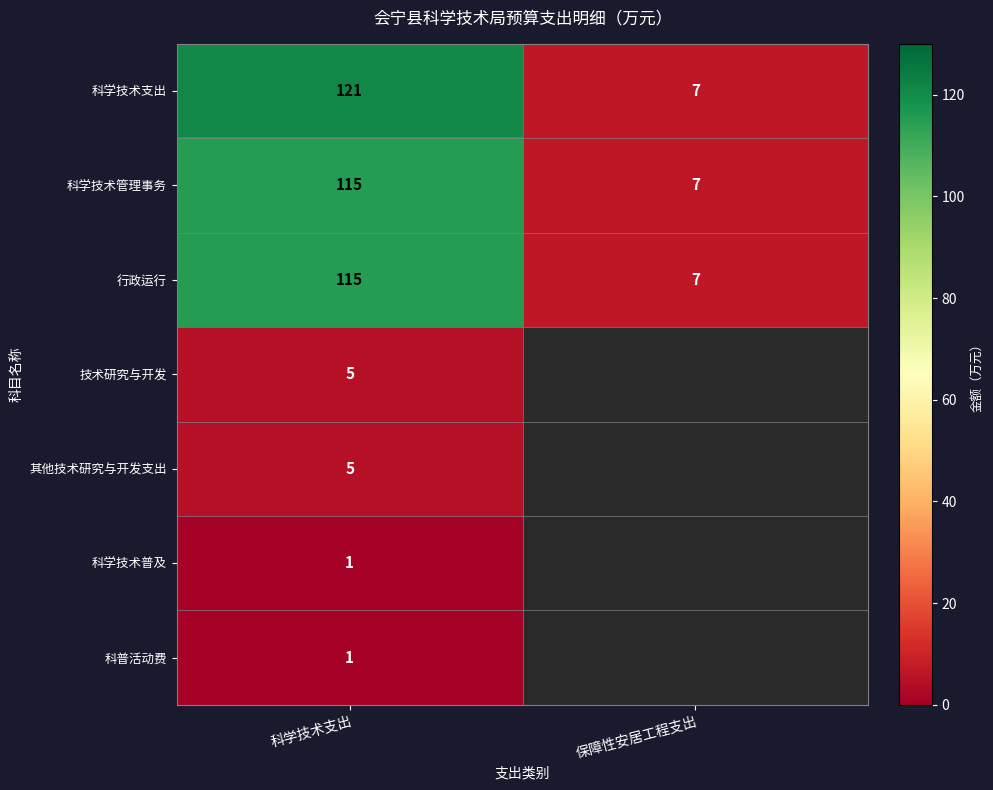

What is the difference between the 科学技术管理事务 values at 保障性安居工程支出 and 科学技术支出?

108